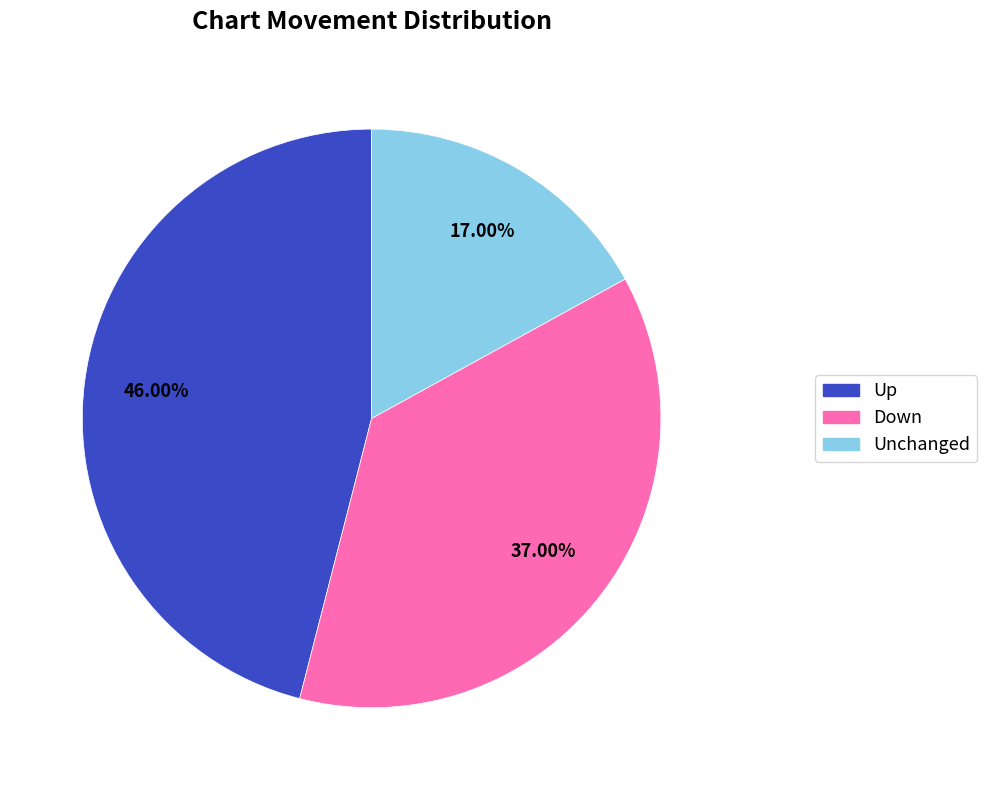

Does any single category account for the majority?

No